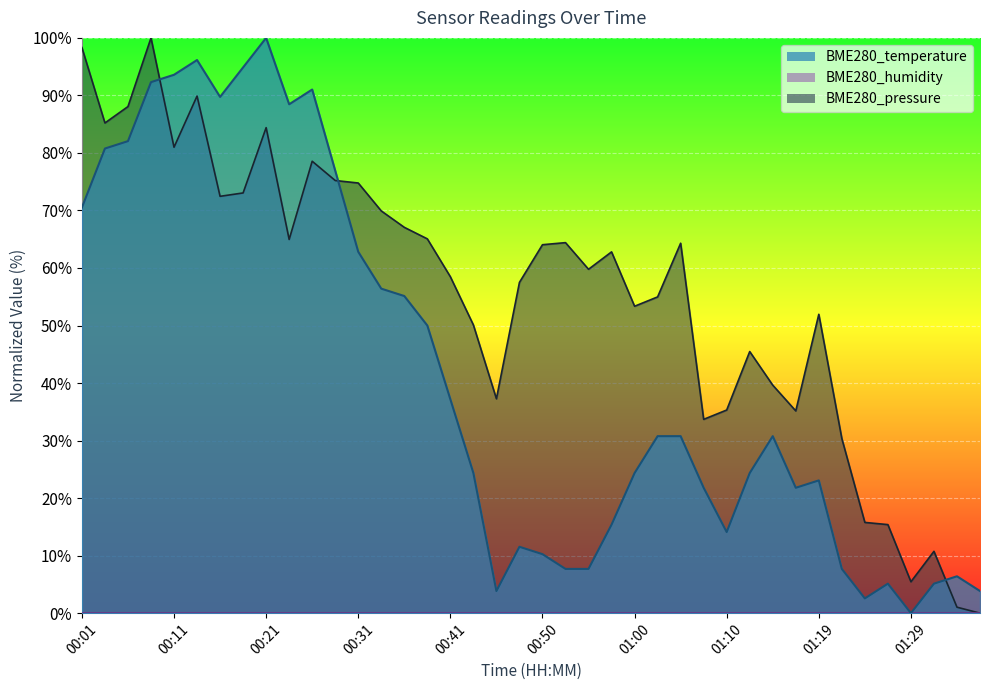

What is the difference between the maximum and second lowest values in the BME280_pressure series?

99.0